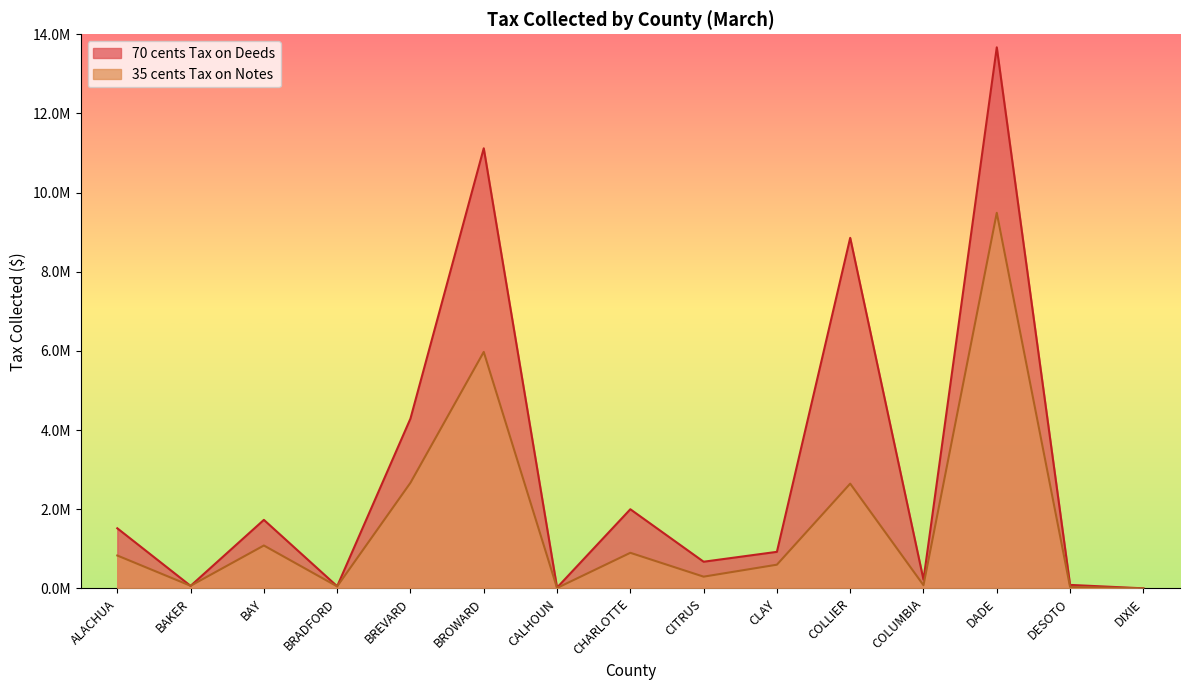

Rank the series at BRADFORD from highest to lowest value.

70 cents Tax on Deeds, 35 cents Tax on Notes